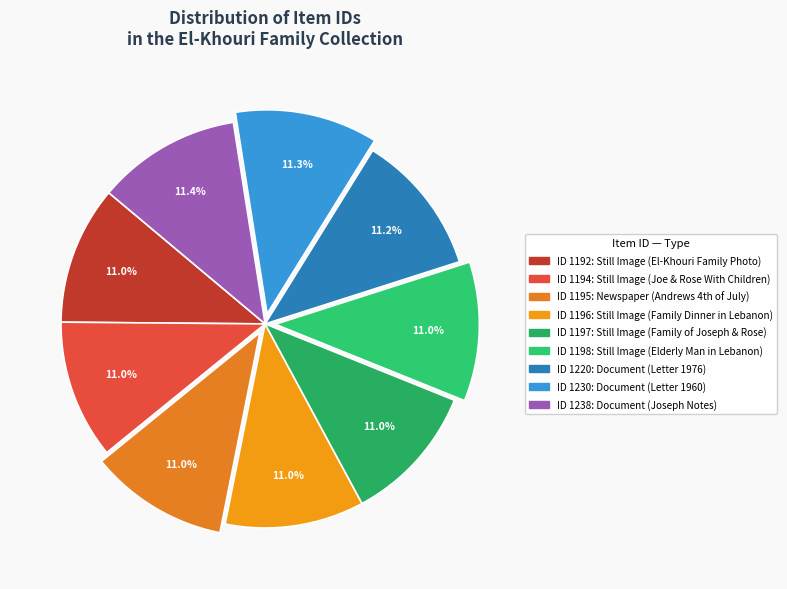

Is there any slice that represents more than half of the pie?

No